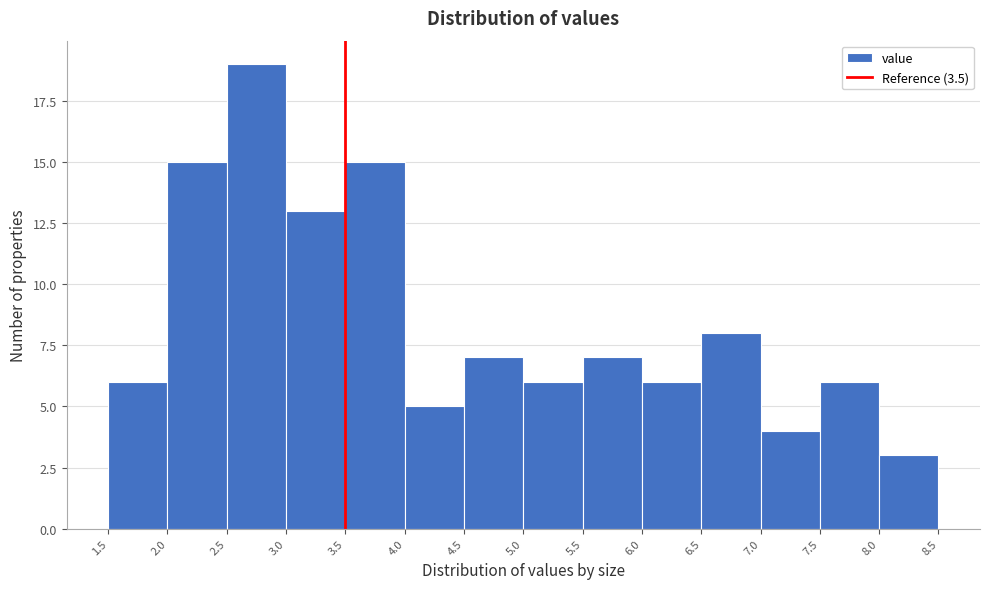

Reading left to right, transcribe this chart: for each bar, give the range it covers on the x-axis and its height. The values are not printed on the chart, so give them approximately, as read against the axis.

1.5 to 2.0: 6
2.0 to 2.5: 15
2.5 to 3.0: 19
3.0 to 3.5: 13
3.5 to 4.0: 15
4.0 to 4.5: 5
4.5 to 5.0: 7
5.0 to 5.5: 6
5.5 to 6.0: 7
6.0 to 6.5: 6
6.5 to 7.0: 8
7.0 to 7.5: 4
7.5 to 8.0: 6
8.0 to 8.5: 3